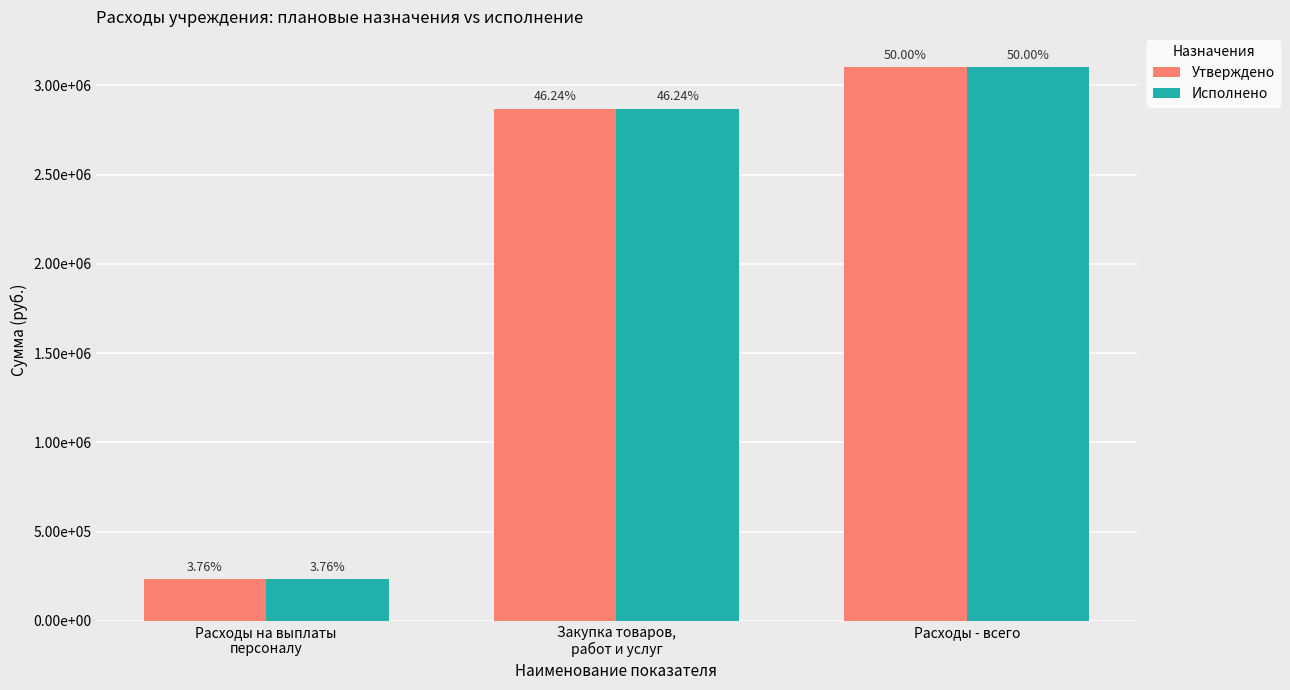

Reading left to right, what are all the values shown in this chart?

Утверждено: 233169.6	2867233.5	3100403.2
Исполнено: 233169.6	2867233.5	3100403.2